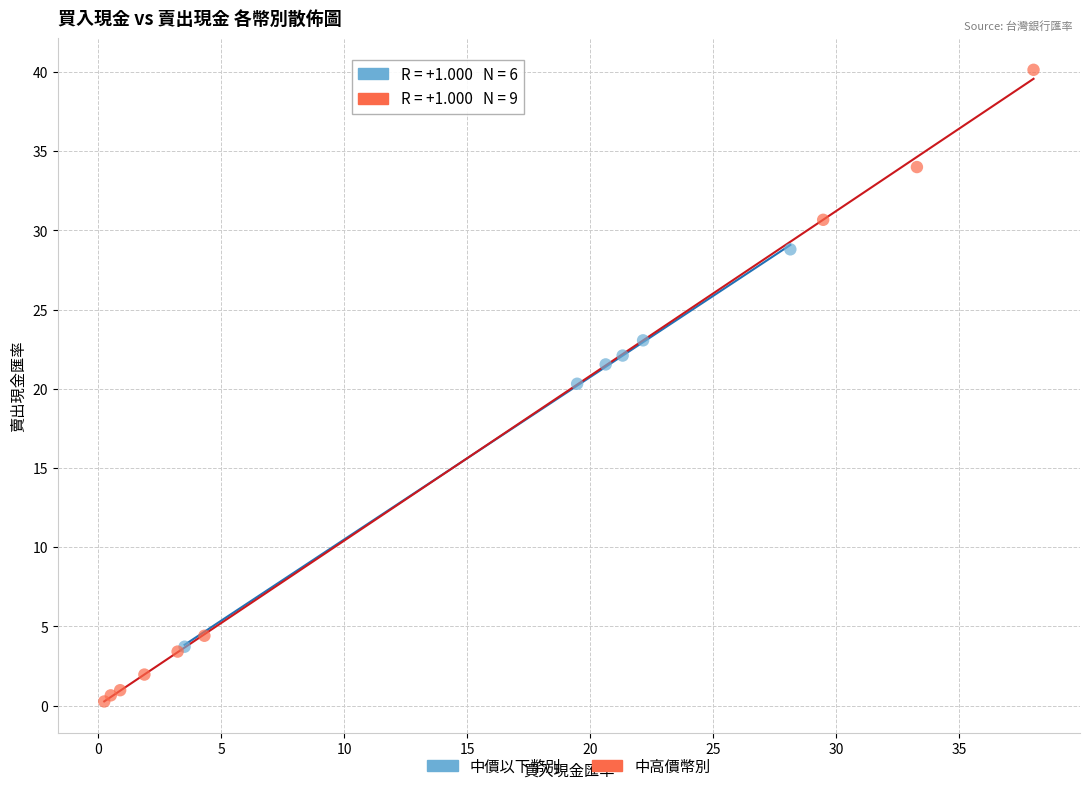

Which series reaches the maximum Y coordinate?

中高價幣別